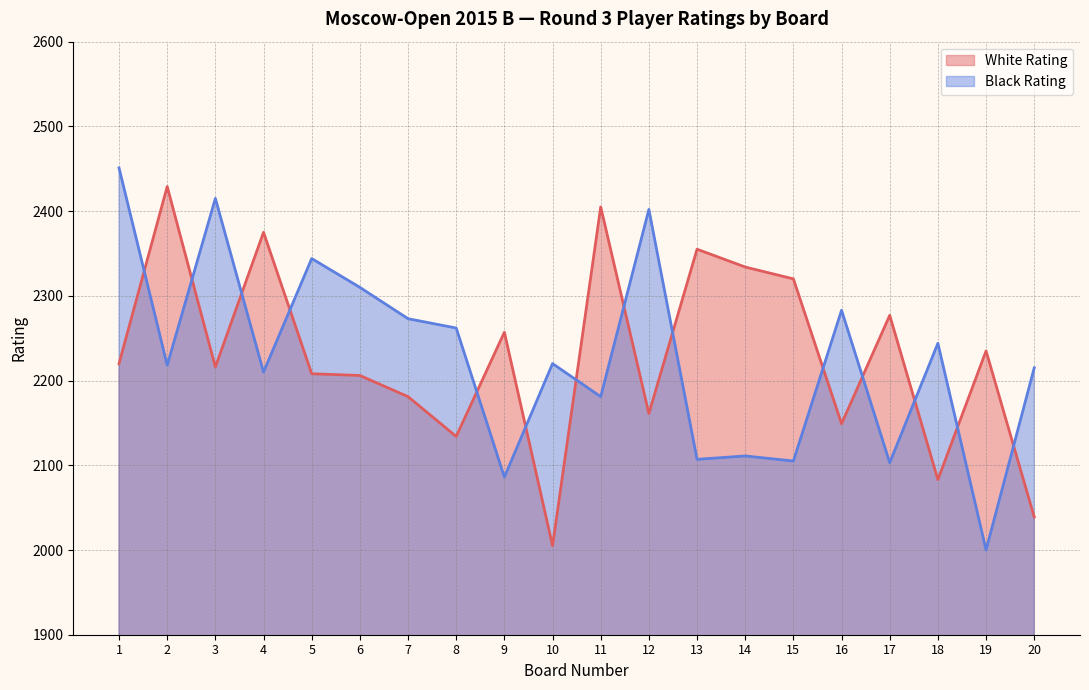

After their last crossing, which series has the higher values: White Rating or Black Rating?

Black Rating